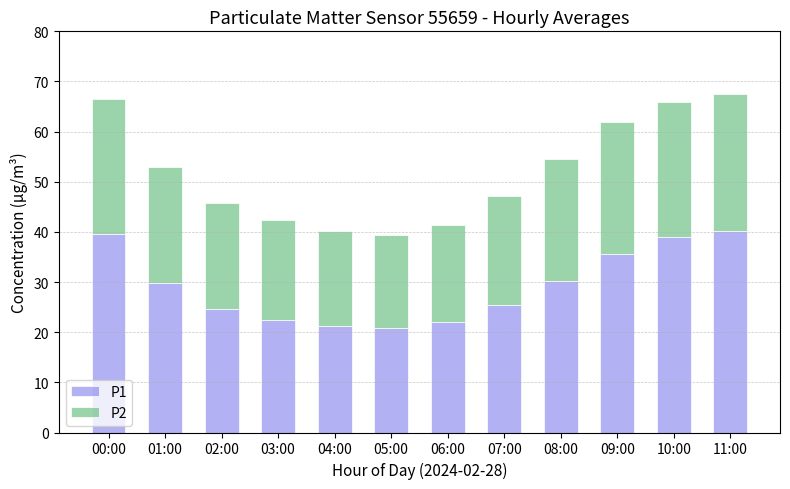

What is the value of the P1 bar at the 5th from the left?

21.3